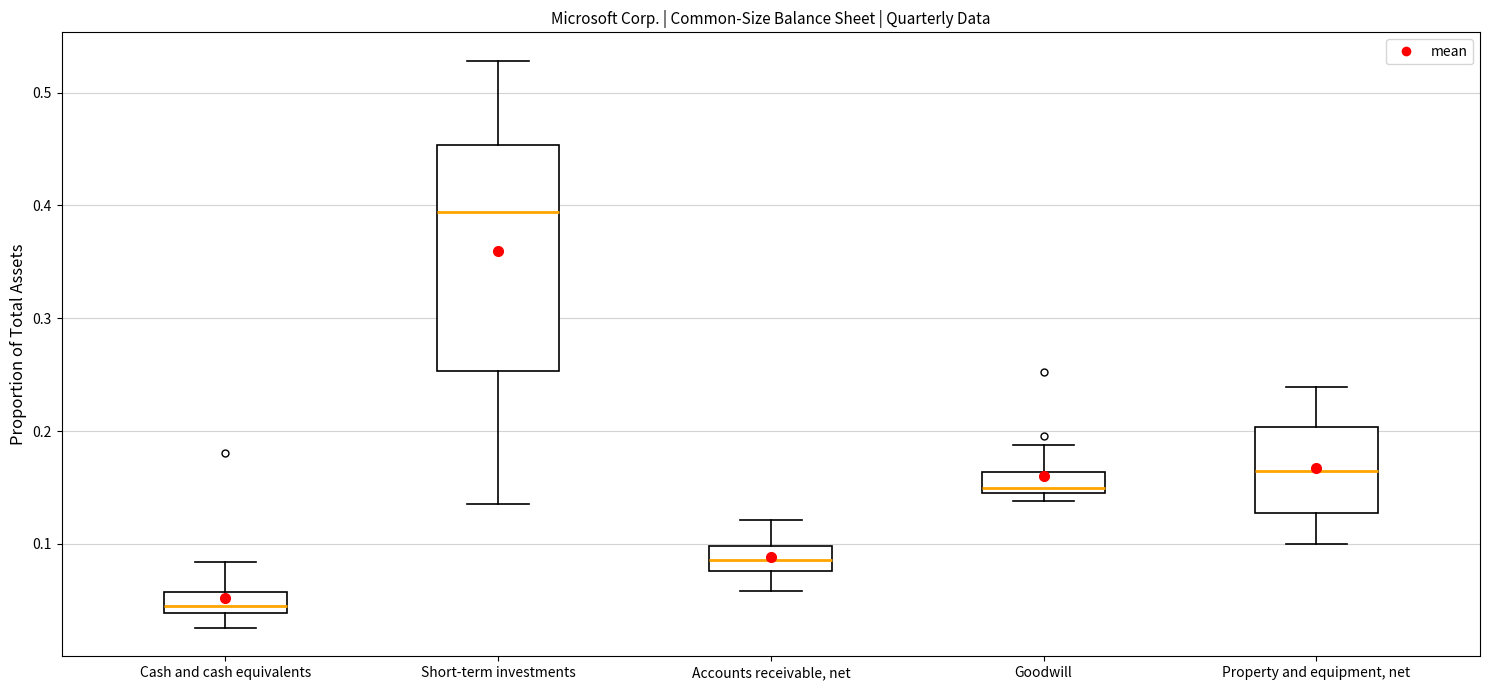

Where does the lower whisker of the box for Cash and cash equivalents end on the y-axis? The values are not printed on the chart, so give them approximately, as read against the axis.

0.03